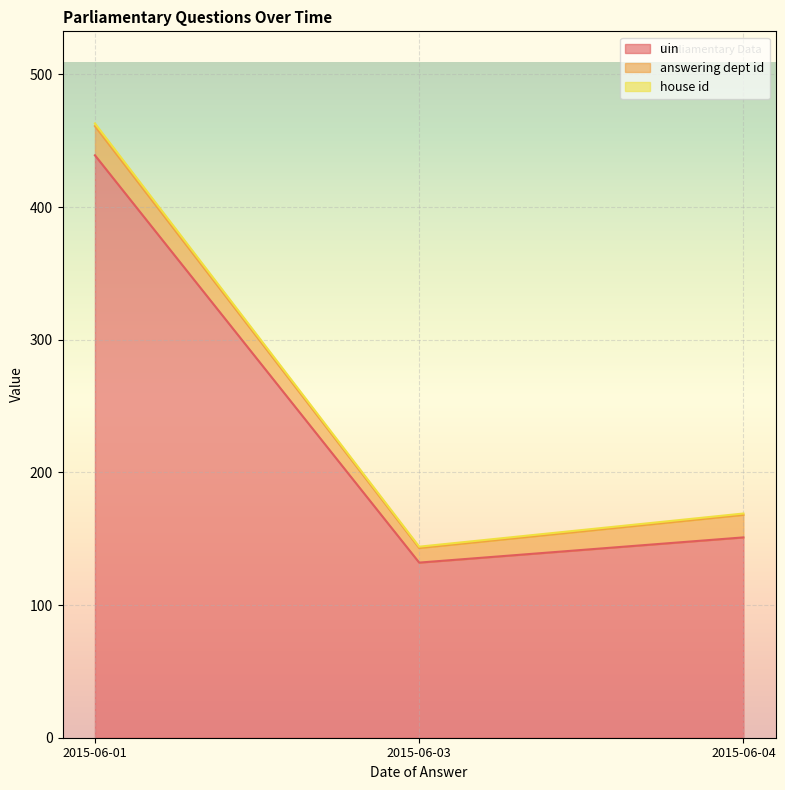

Count the number of data series in this chart.

3